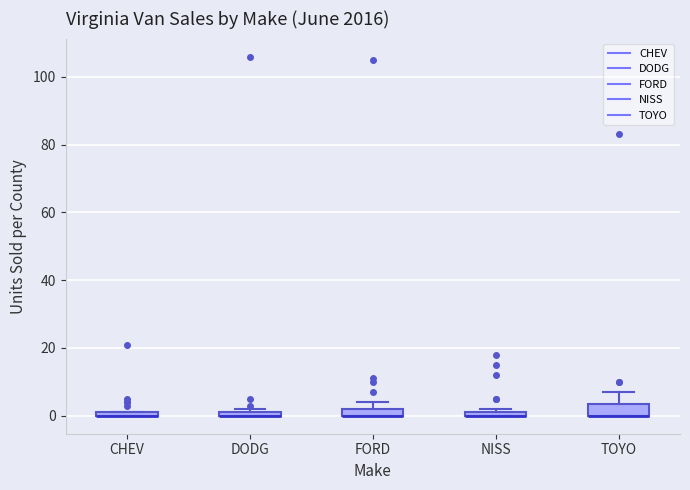

Where is the upper edge of the box for FORD on the y-axis? The values are not printed on the chart, so give them approximately, as read against the axis.

2